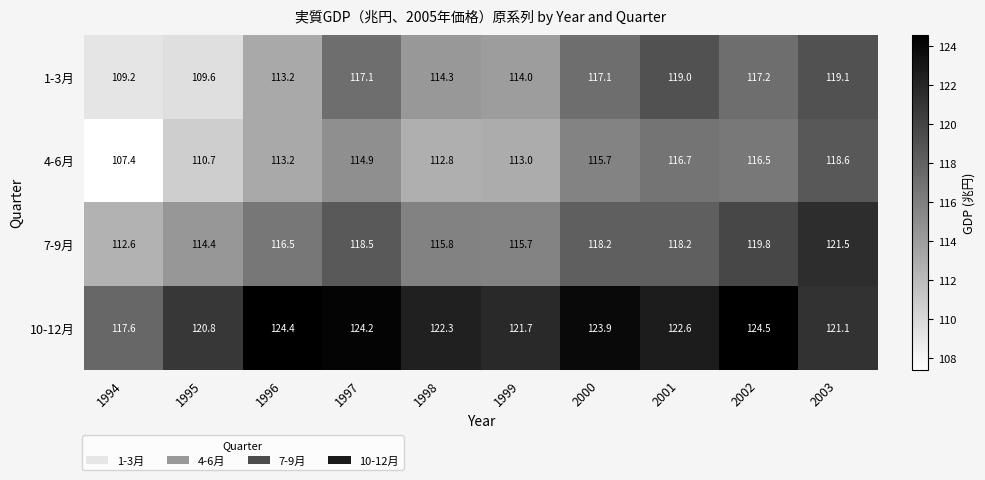

Which category has the lowest value across all series?

1994